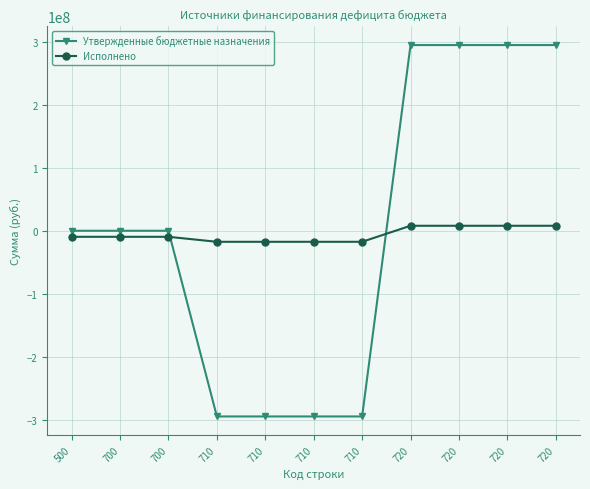

Reading right to left, extract all data points from this chart.

Утвержденные бюджетные назначения: 294745919.0	294745919.0	294745919.0	294745919.0	-294745919.0	-294745919.0	-294745919.0	-294745919.0	0.0	0.0	0.0
Исполнено: 7926168.2	7926168.2	7926168.2	7926168.2	-17522278.7	-17522278.7	-17522278.7	-17522278.7	-9596110.5	-9596110.5	-9596110.5